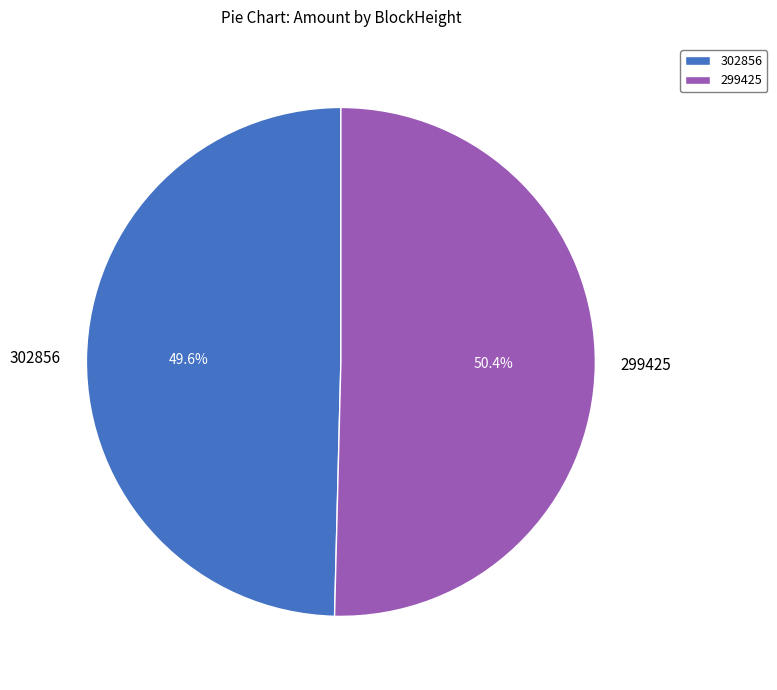

What is the majority slice?

299425